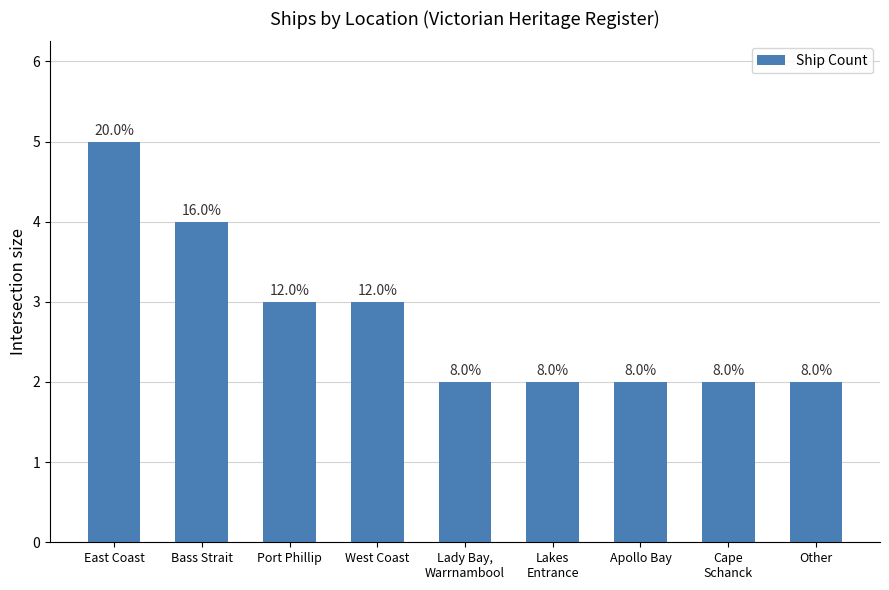

At which category does the chart reach its minimum across all series?

Lady Bay,
Warrnambool